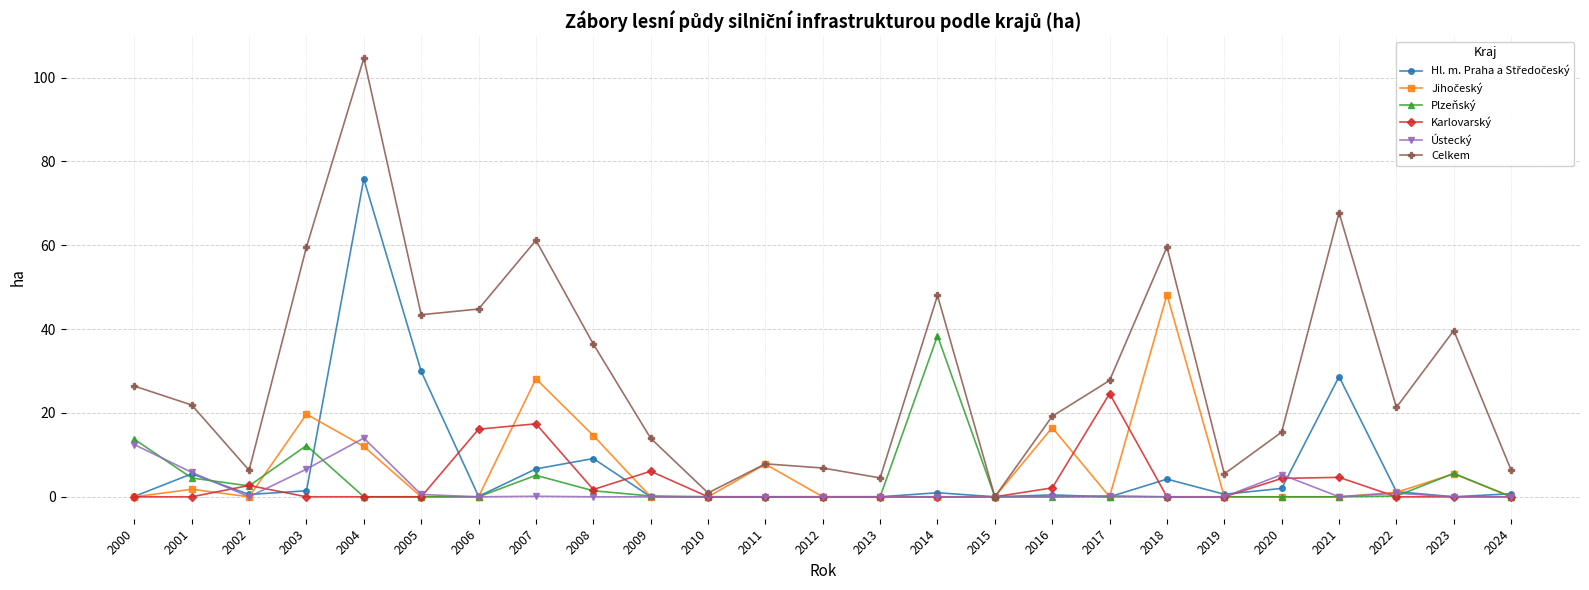

Which category has the highest value in the Celkem series?

2004